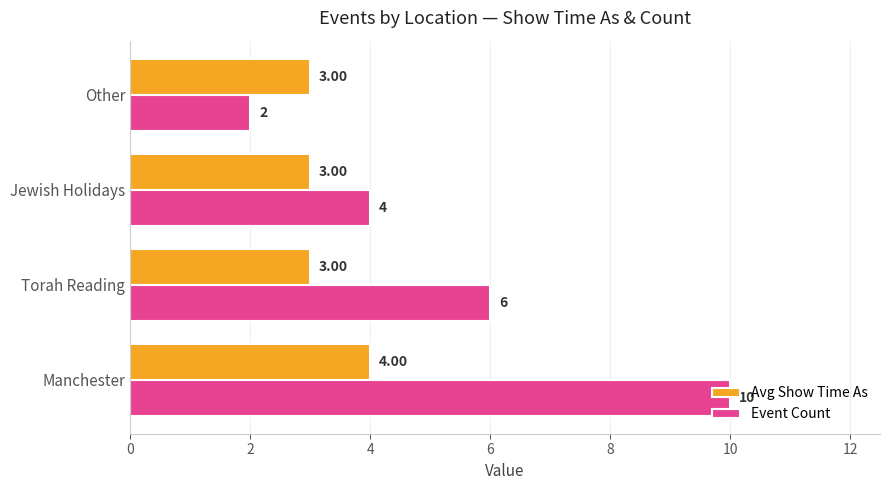

Which category has the lowest value in the Event Count series?

Other